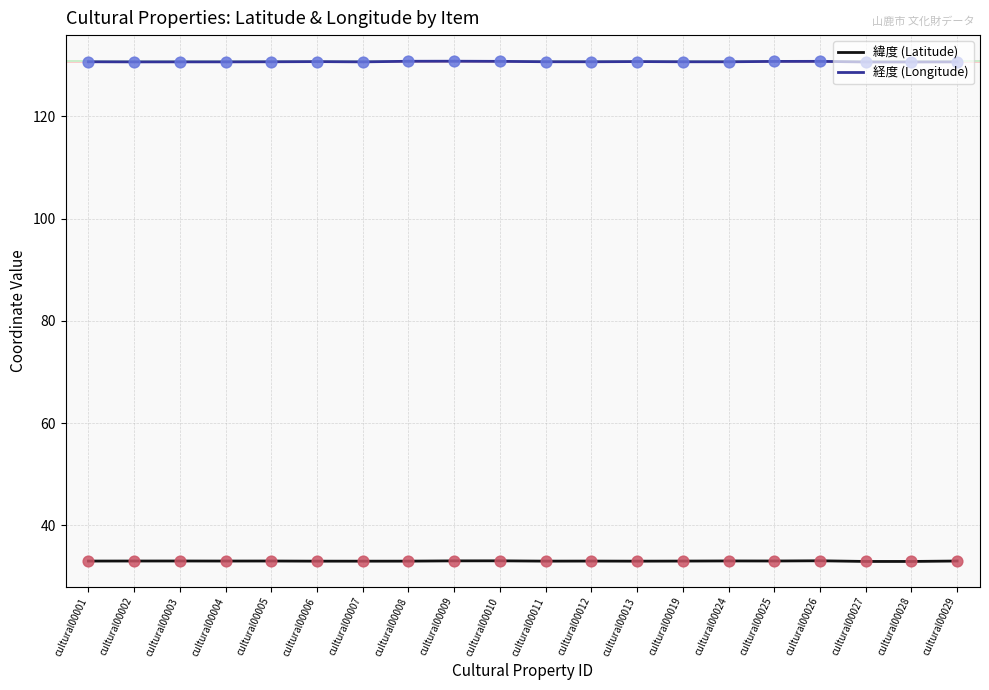

At how many categories does at least one series exceed 49?

20